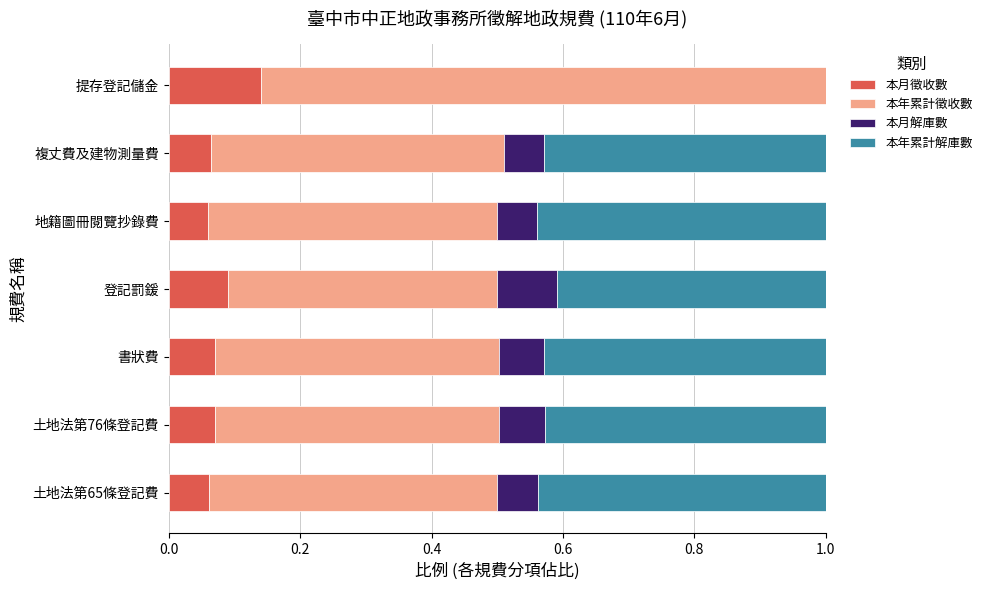

Is it true that 本月徵收數 equals 0.1 at 登記罰鍰?

True